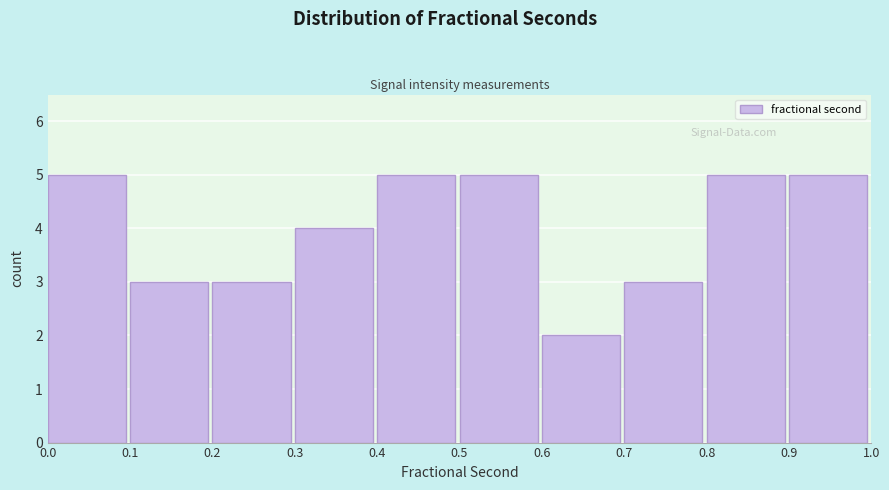

Reading left to right, list every bar in this chart as the range it spans on the x-axis followed by its height. The values are not printed on the chart, so give them approximately, as read against the axis.

0.0 to 0.1: 5
0.1 to 0.2: 3
0.2 to 0.3: 3
0.3 to 0.4: 4
0.4 to 0.5: 5
0.5 to 0.6: 5
0.6 to 0.7: 2
0.7 to 0.8: 3
0.8 to 0.9: 5
0.9 to 1.0: 5